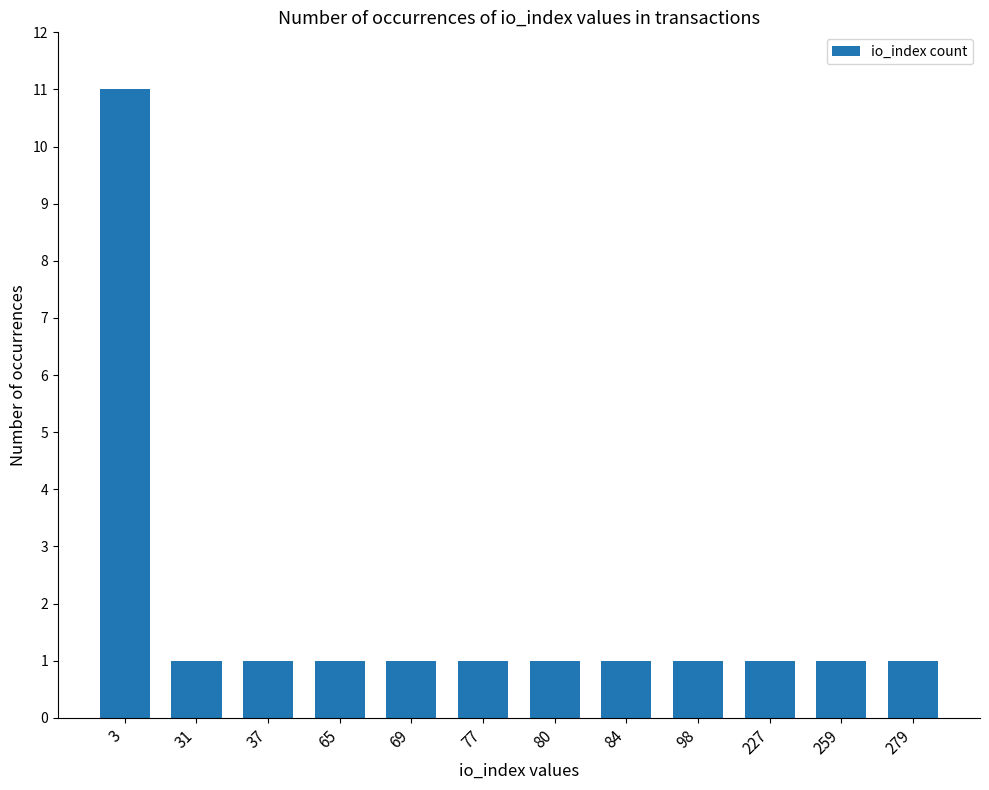

What is the sum of all values?

22